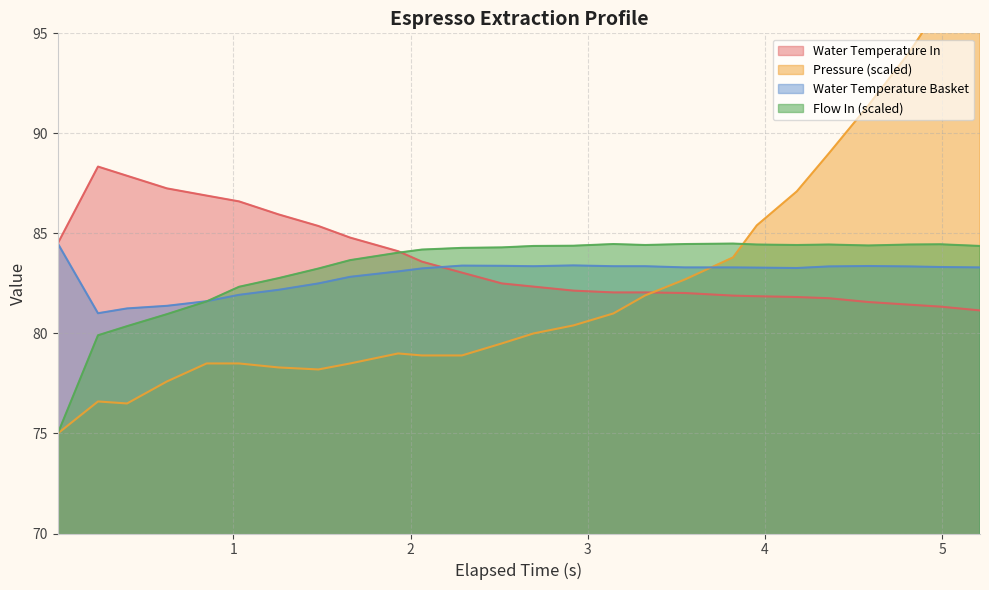

What are all the series names shown in the legend?

water_temperature_in, pressure, water_temperature_basket, flow_in